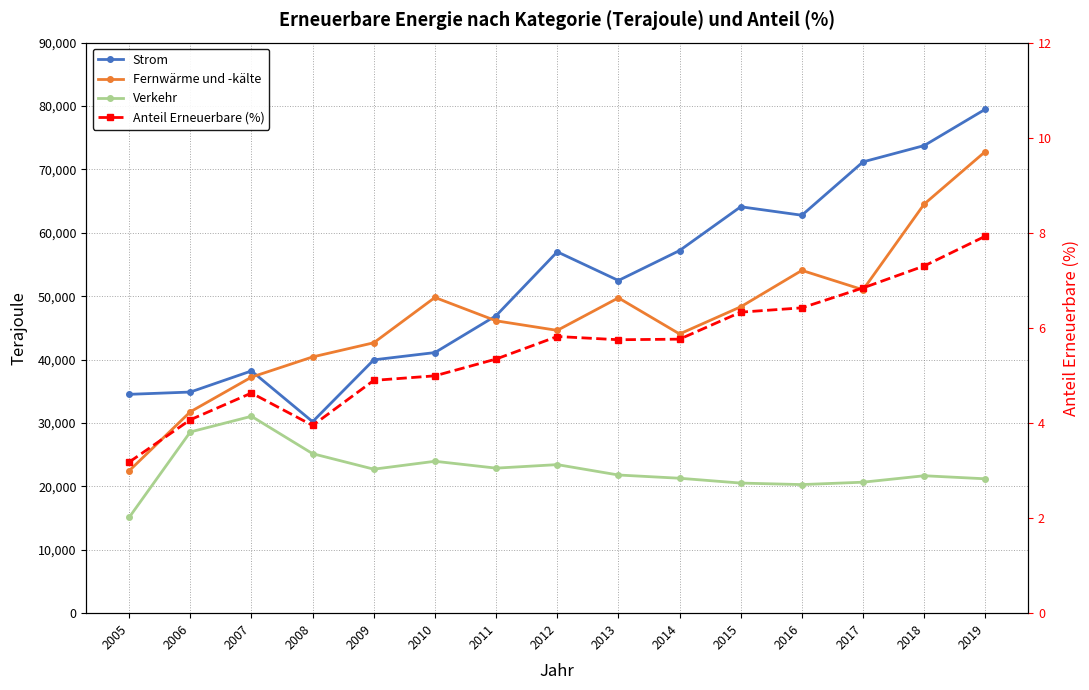

The value of Strom at 2008 is 30204.0. True or false?

True